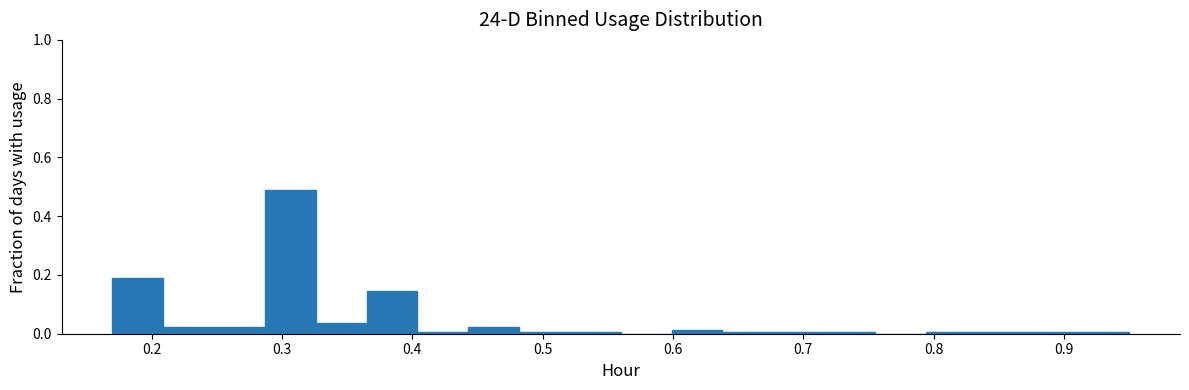

Read against the x-axis, roughly where is the centre of the tallest bar?

0.31